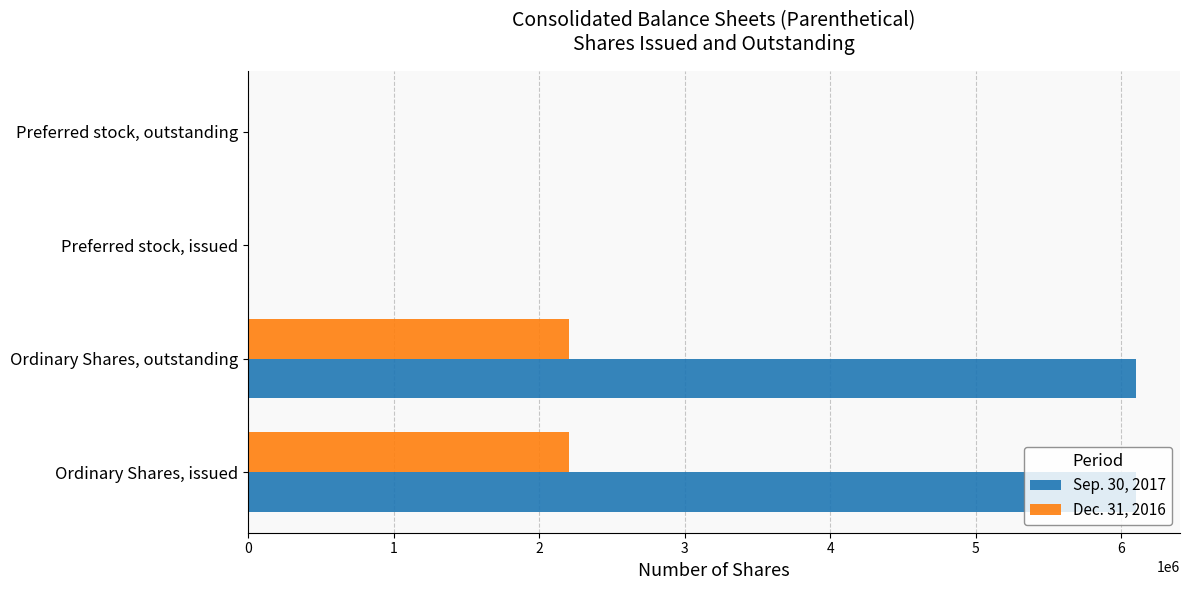

Between Ordinary Shares, issued and Preferred stock, outstanding, which series saw the biggest shift?

Sep. 30, 2017